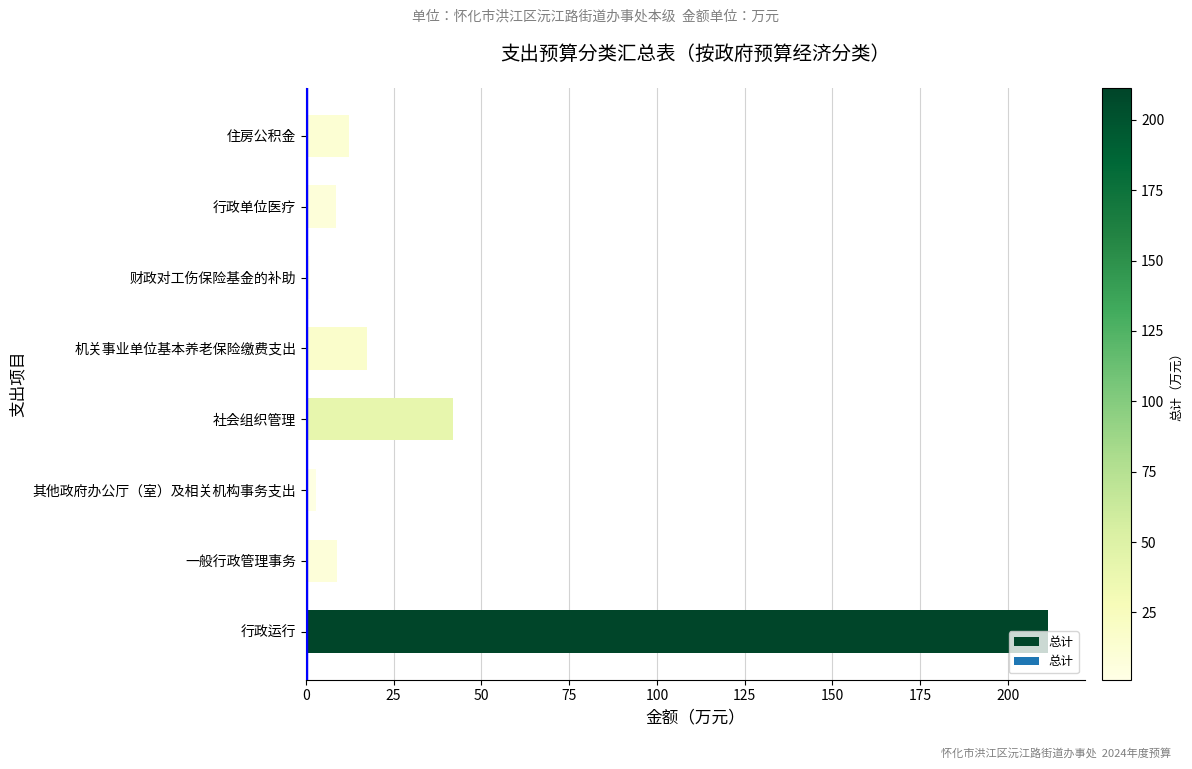

What is the sum of all values?

304.8